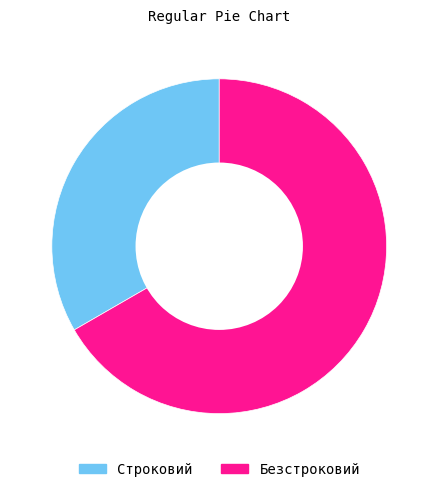

Between Безстроковий and Строковий, which is larger?

Безстроковий